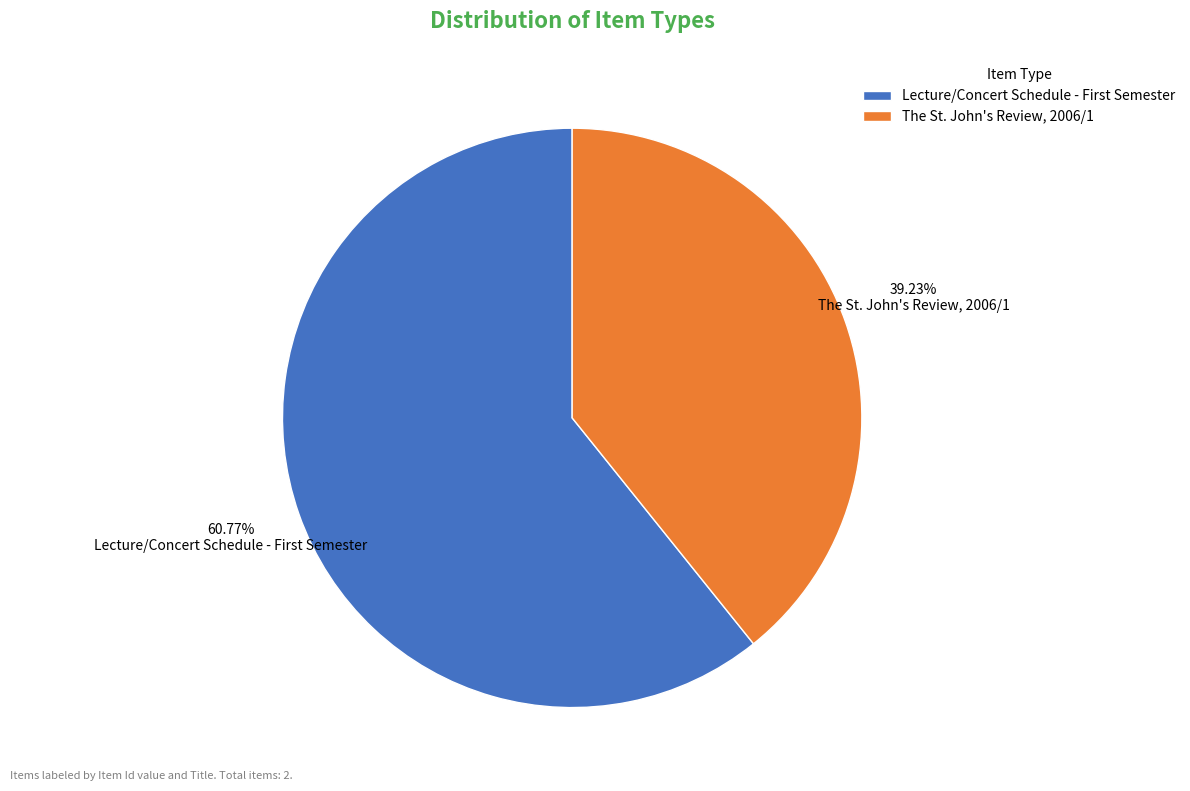

Which category has the smallest portion of the pie?

The St. John's Review, 2006/1